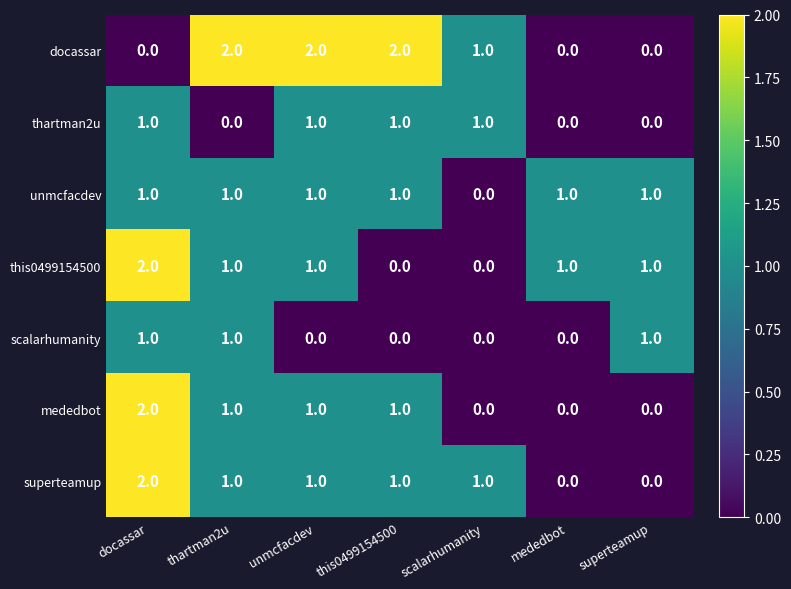

True or false: docassar has a value of 0 at superteamup.

True